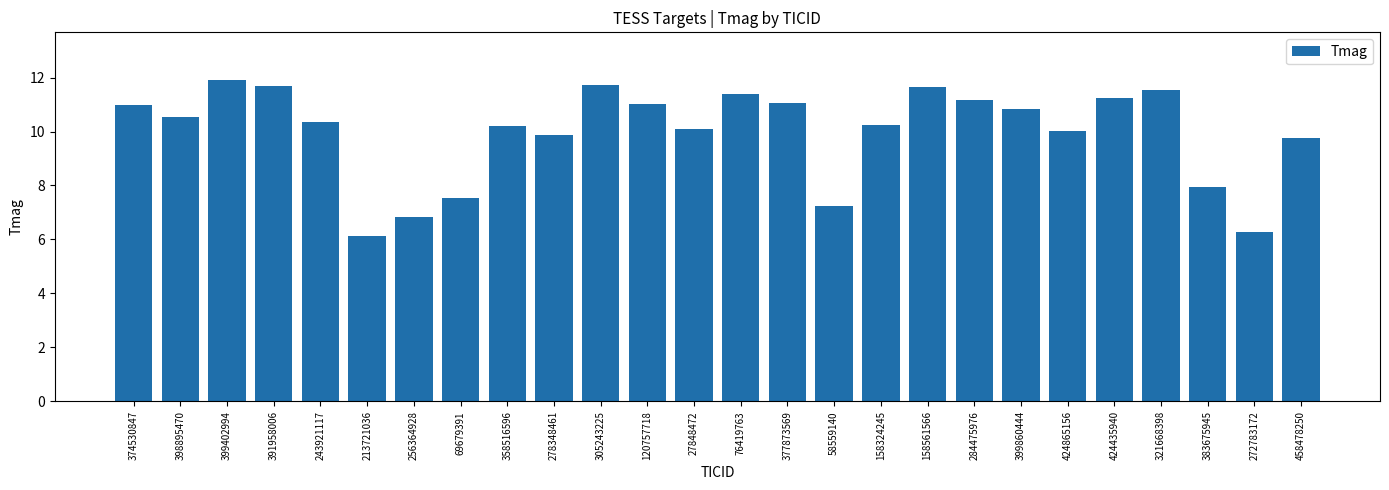

What is the maximum value shown in the chart?

11.9